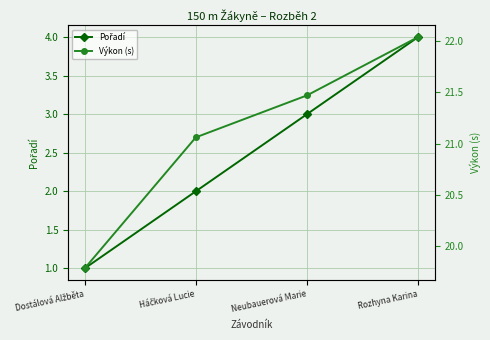

Is it true that Výkon (s) equals 31.9 at Háčková Lucie?

False